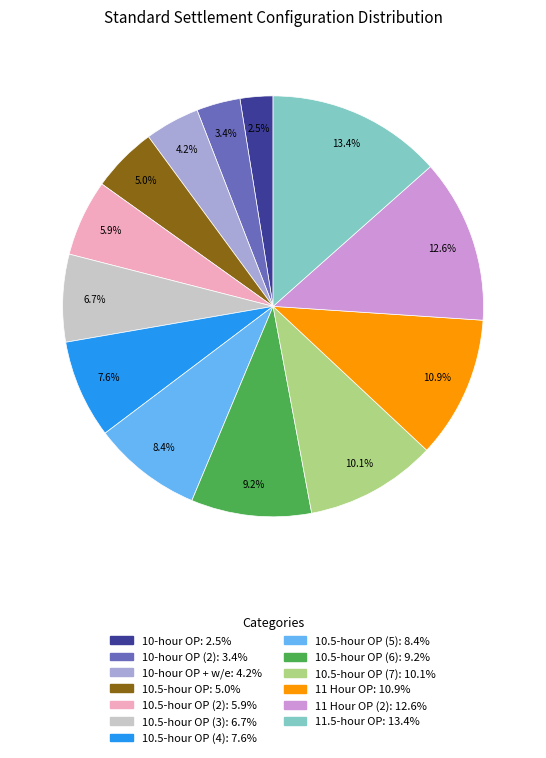

Does any single category account for the majority?

No